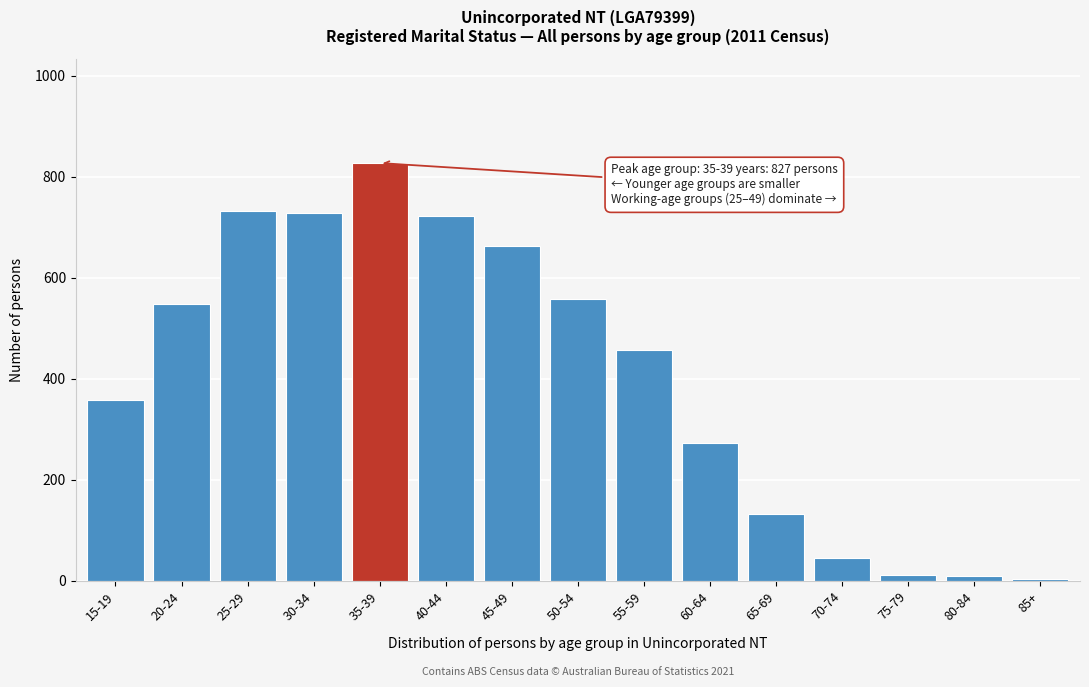

What is the sum of all values?

6067